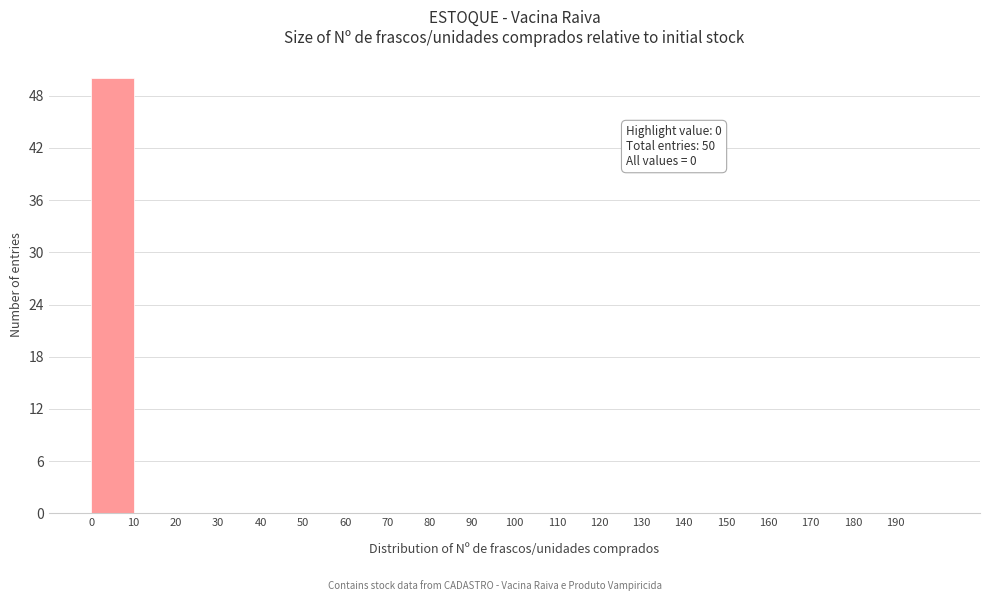

Which range on the x-axis has the tallest bar?

0 to 10